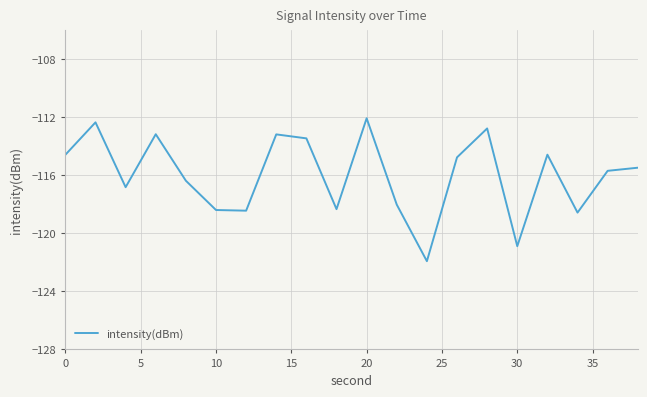

What is the greatest value displayed?

-112.1